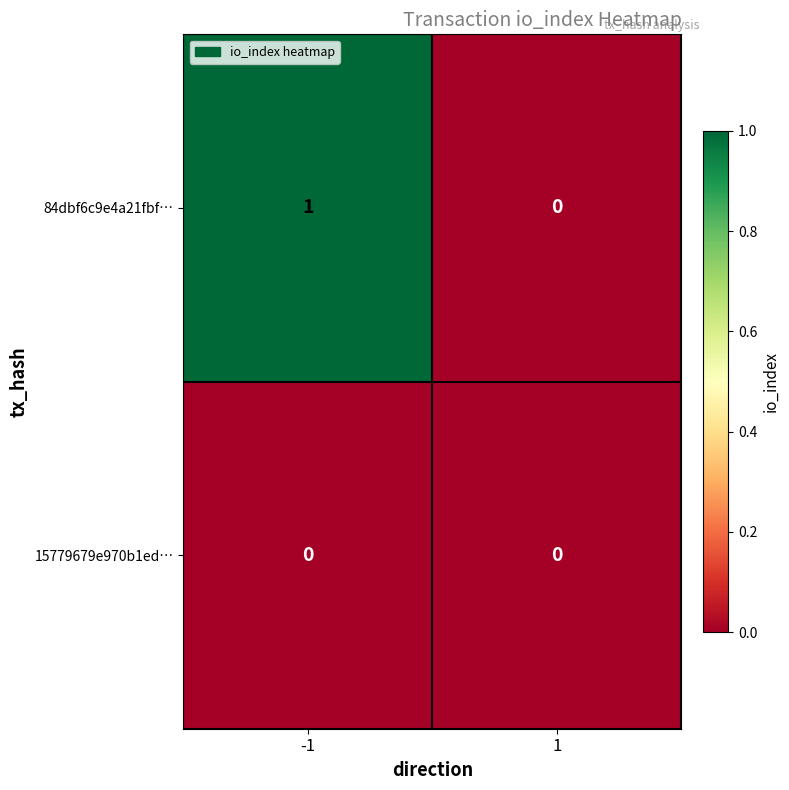

Is the value of 84dbf6c9e4a21fbf… at -1 greater than the value of 15779679e970b1ed… at 1?

Yes